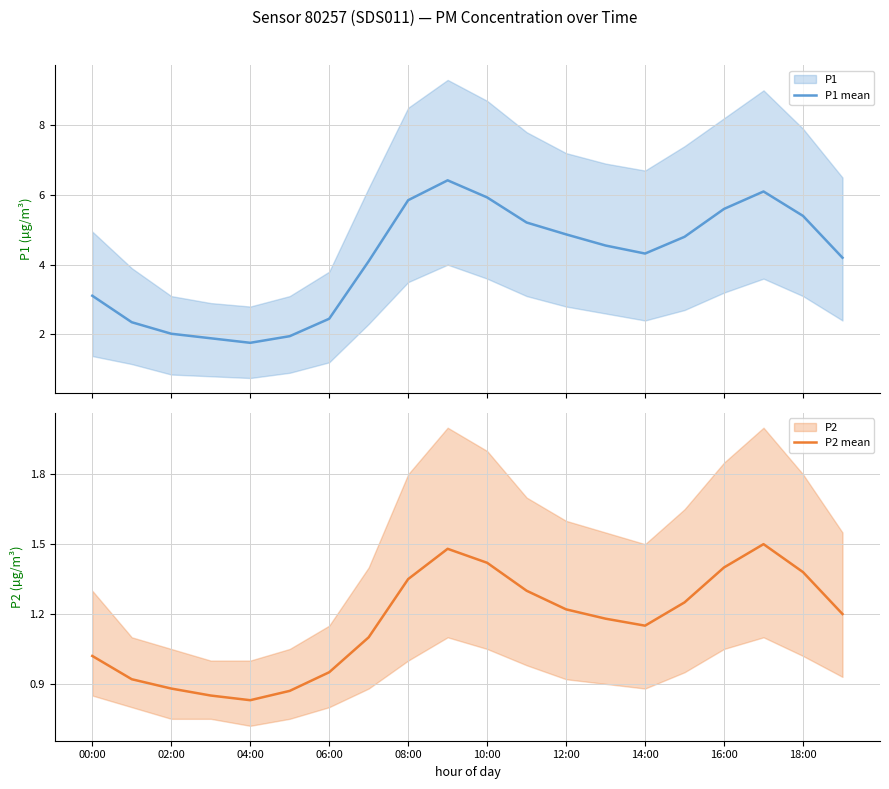

What is the smallest value displayed?

0.8